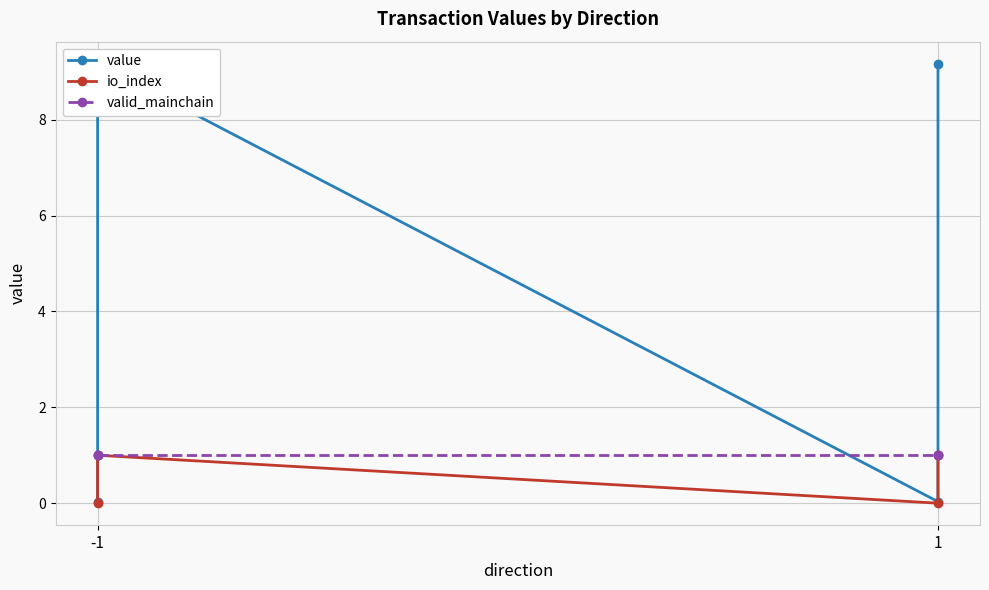

How many data points in io_index are less than 1?

2